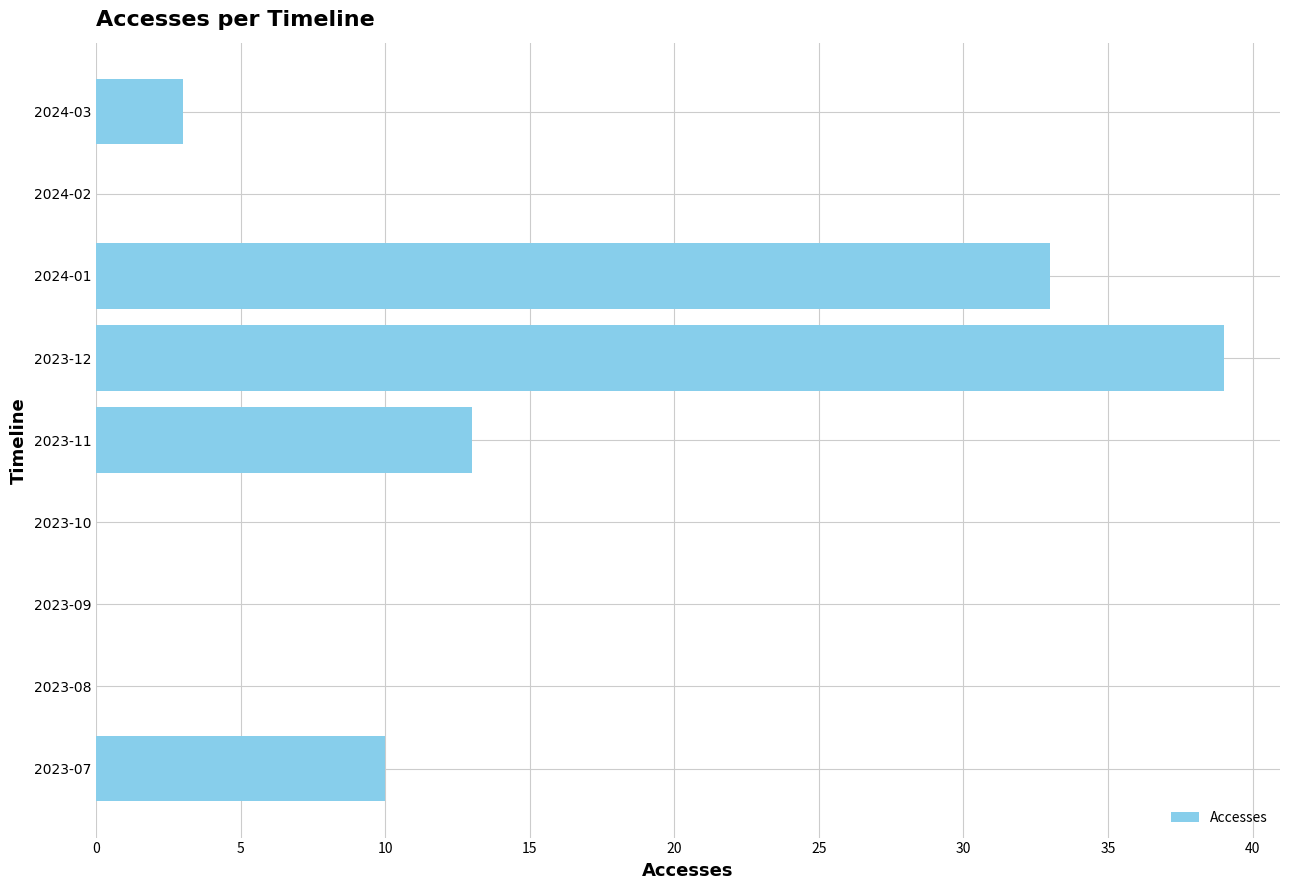

What is the sum of all values?

98